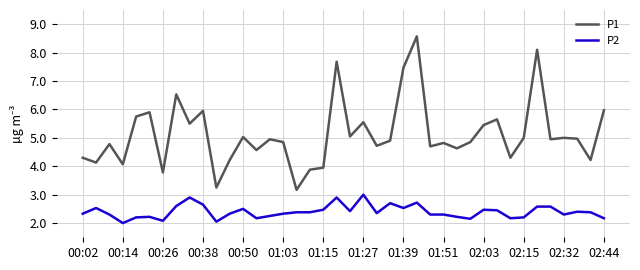

Which series has the widest spread of values?

P1